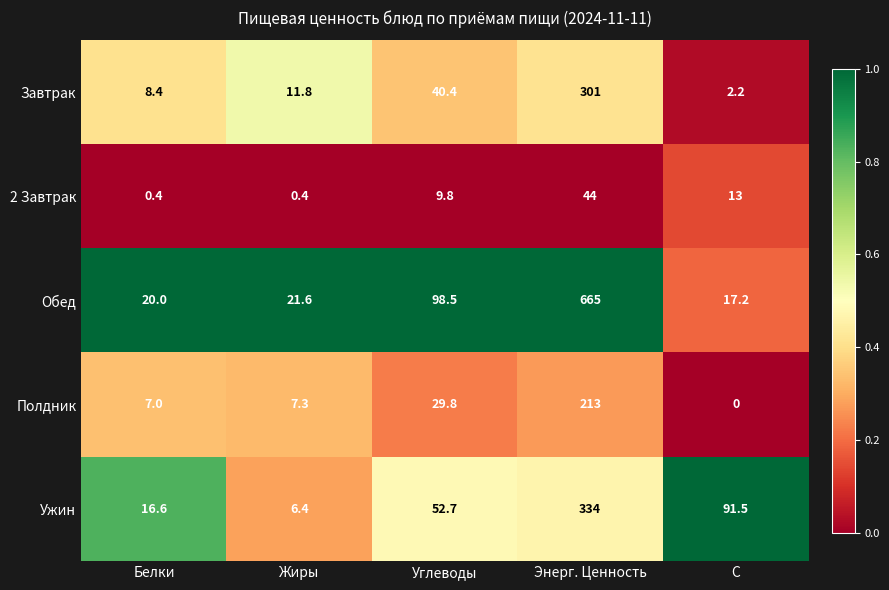

What is the average value of the Завтрак series?

72.8